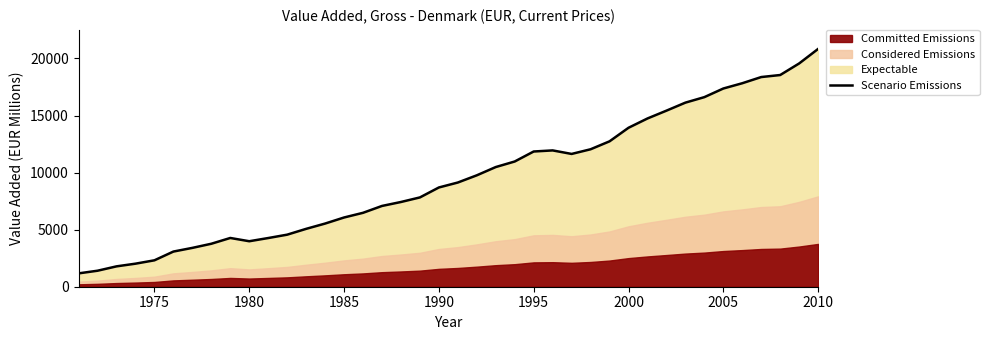

At which label does Scenario Emissions reach its peak?

2010